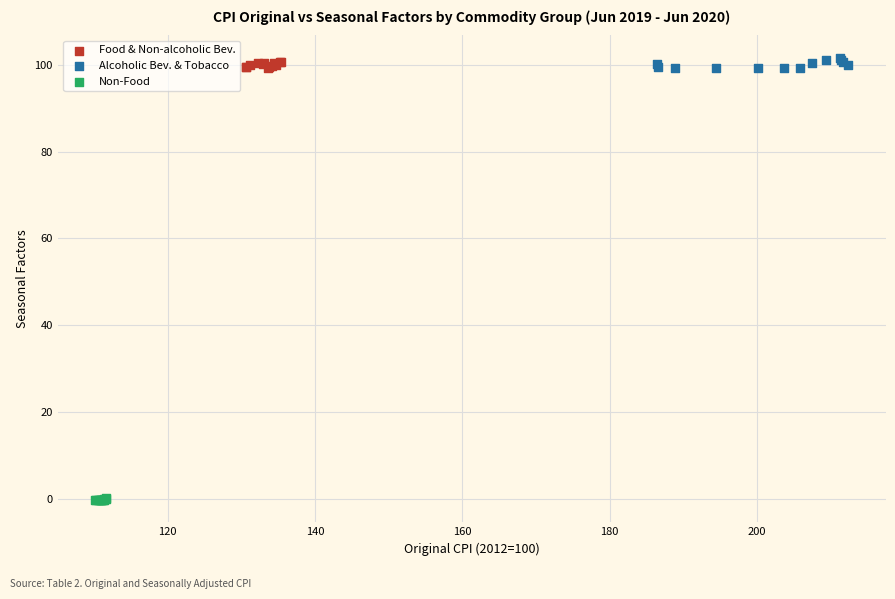

Which series contains the lowest Y value?

Non-Food